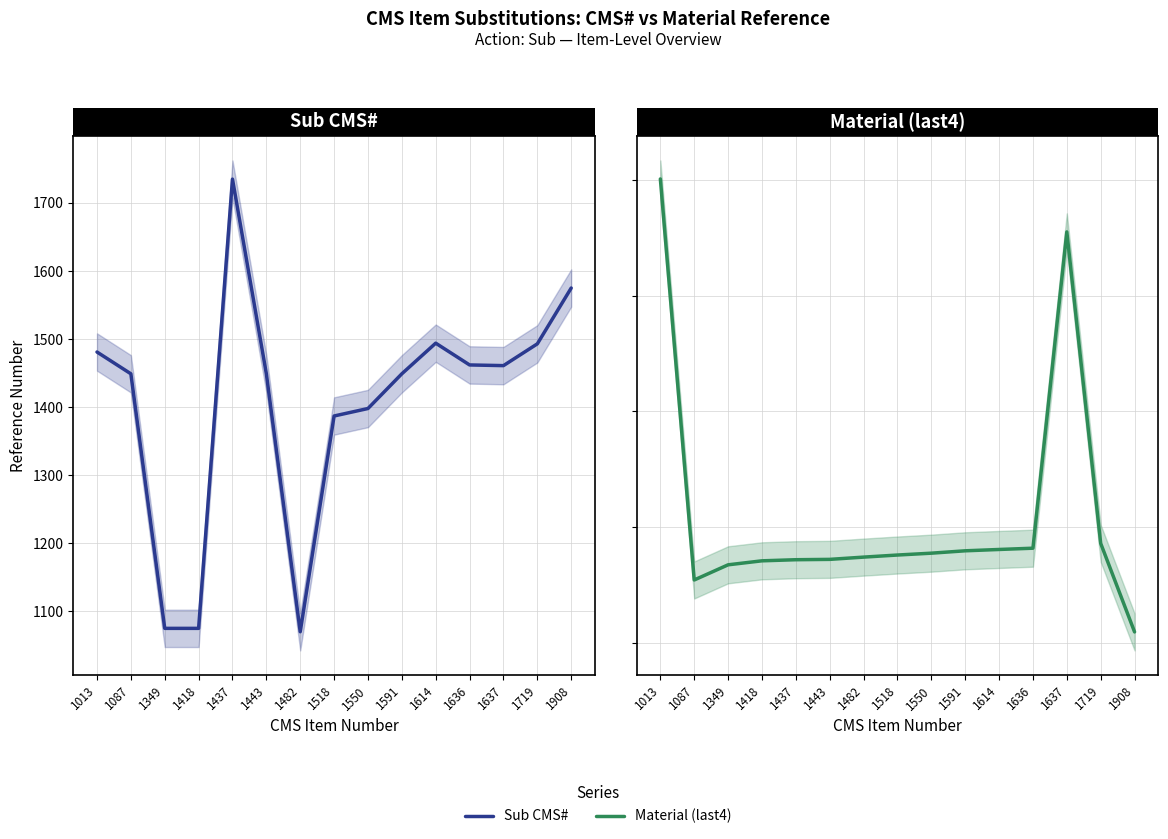

Which series has the largest range (max minus min)?

Material (last4)